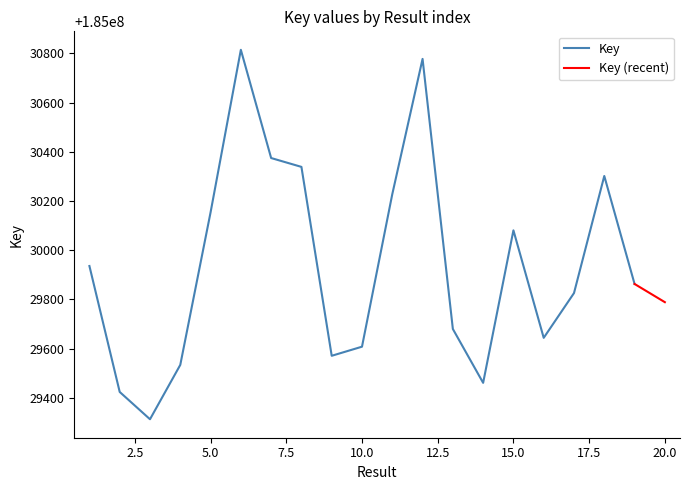

What is the sum of all values?

3700598721